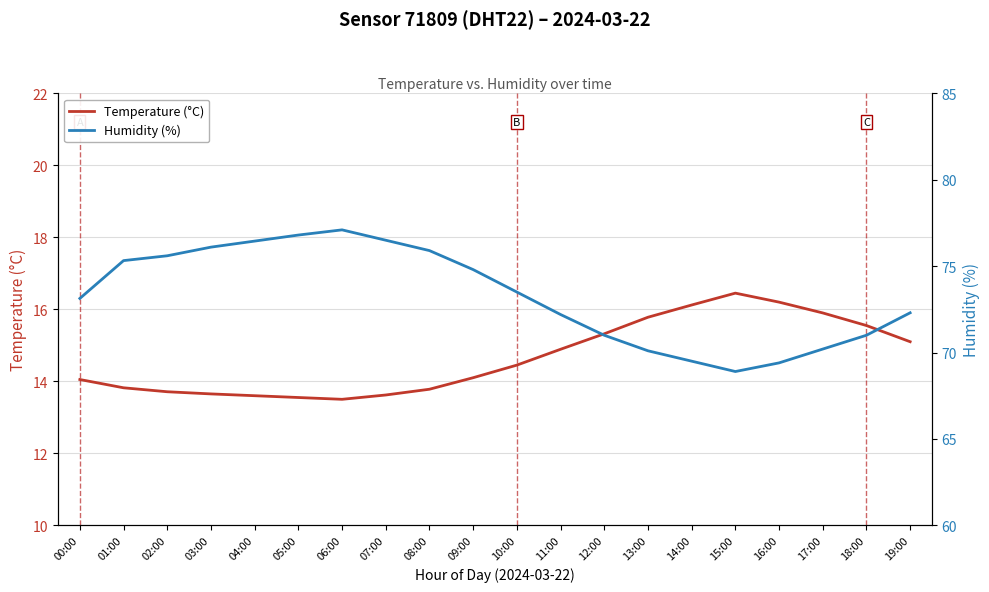

What is the difference between the highest and lowest values at 03:00?

62.4